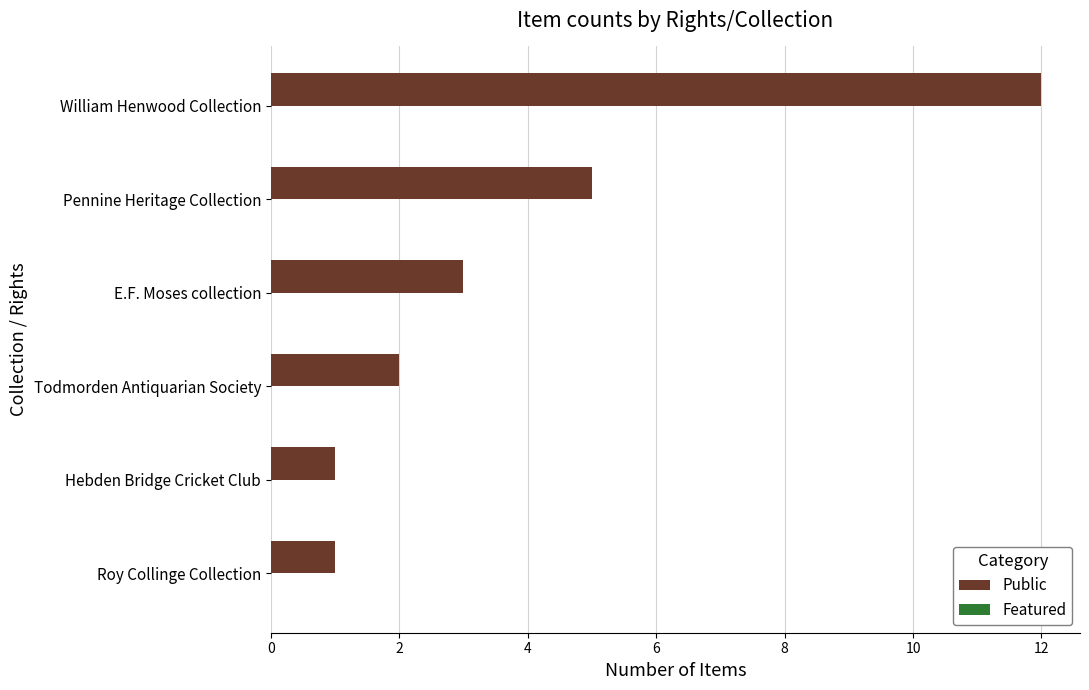

Reading bottom to top, what are all the values shown in this chart?

Roy Collinge Collection=1	Hebden Bridge Cricket Club=1	Todmorden Antiquarian Society=2	E.F. Moses collection=3	Pennine Heritage Collection=5	William Henwood Collection=12